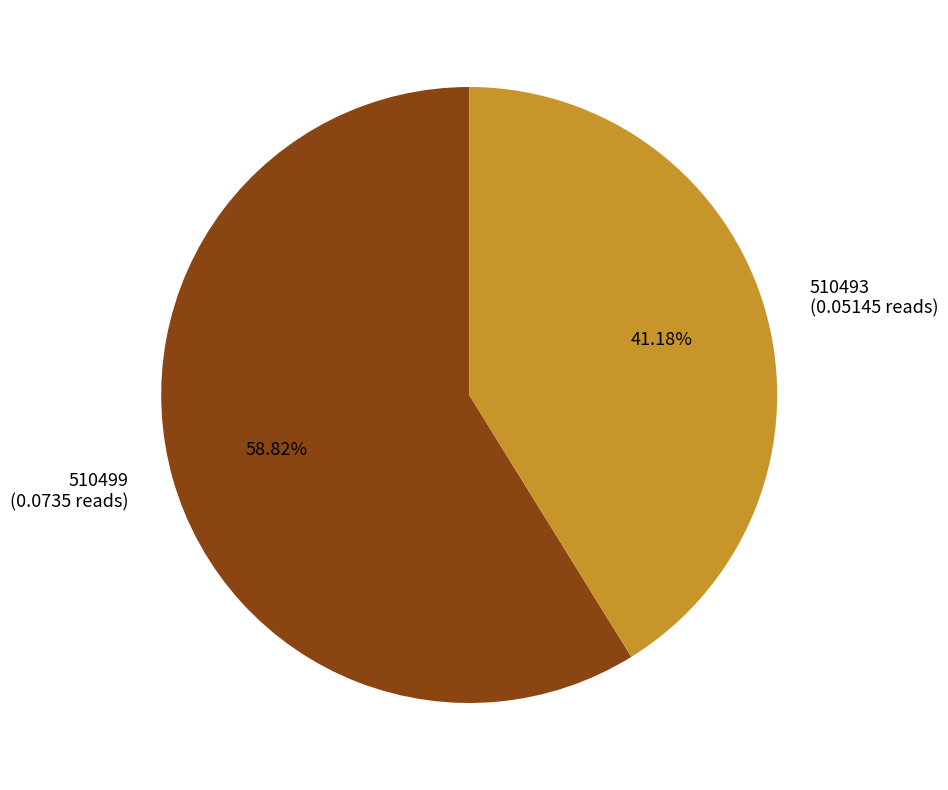

Combined, what portion of the pie is 510499 and 510493?

100.0%